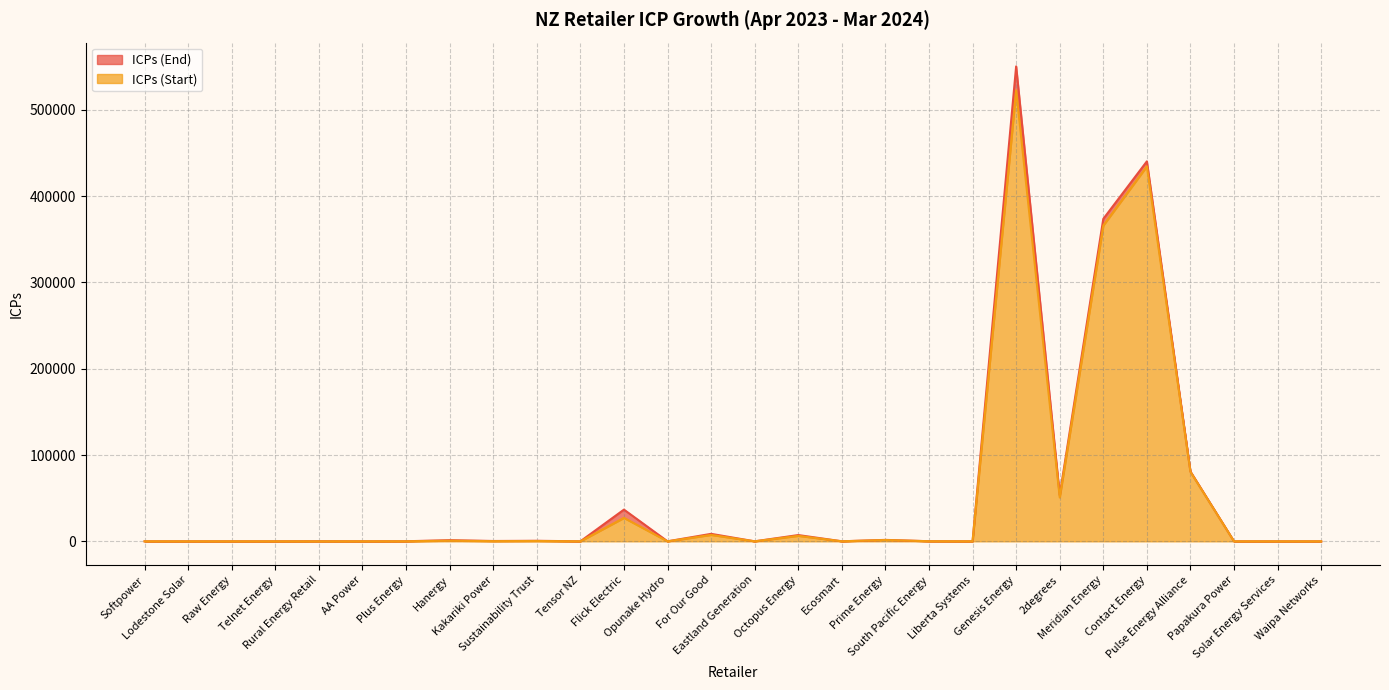

Where is the first local maximum for ICPs (End)?

Rural Energy Retail